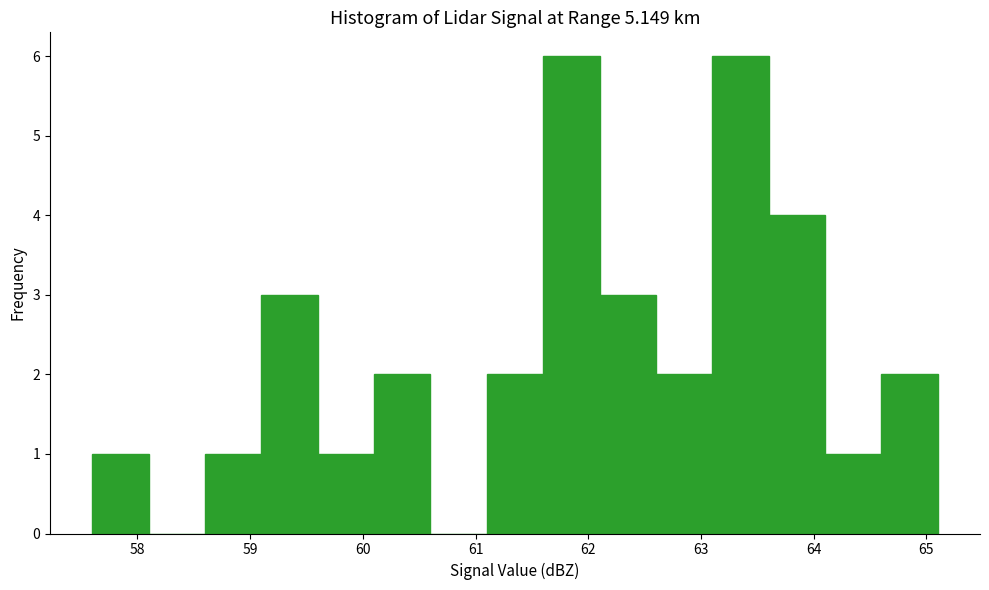

Reading left to right, transcribe this chart: for each bar, give the range it covers on the x-axis and its height. The values are not printed on the chart, so give them approximately, as read against the axis.

57.6 to 58.1: 1
58.1 to 58.6: 0
58.6 to 59.1: 1
59.1 to 59.6: 3
59.6 to 60.1: 1
60.1 to 60.6: 2
60.6 to 61.1: 0
61.1 to 61.6: 2
61.6 to 62.1: 6
62.1 to 62.6: 3
62.6 to 63.1: 2
63.1 to 63.6: 6
63.6 to 64.1: 4
64.1 to 64.6: 1
64.6 to 65.1: 2